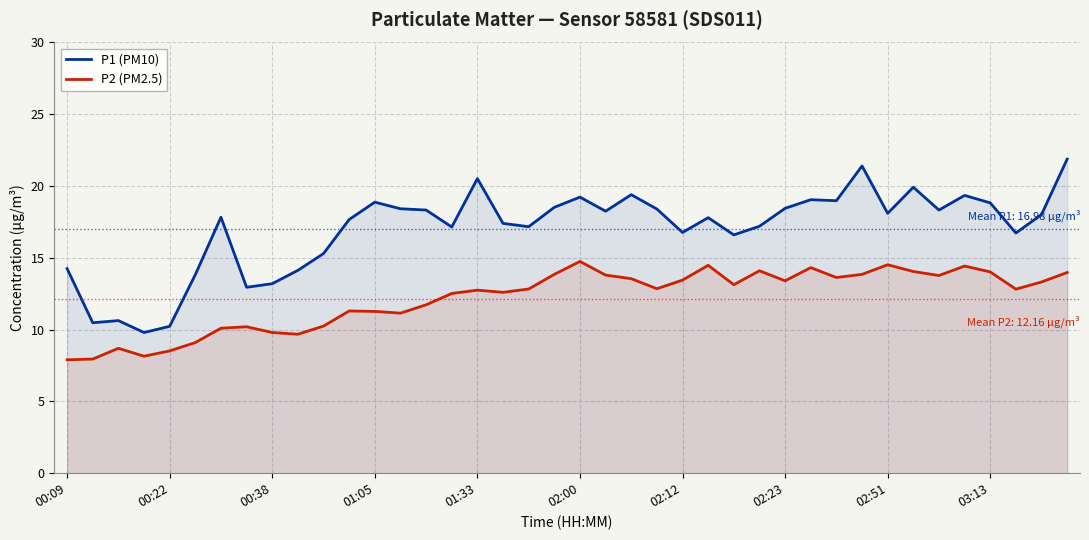

Rank the series at 10 from lowest to highest value.

P2 (PM2.5), P1 (PM10)